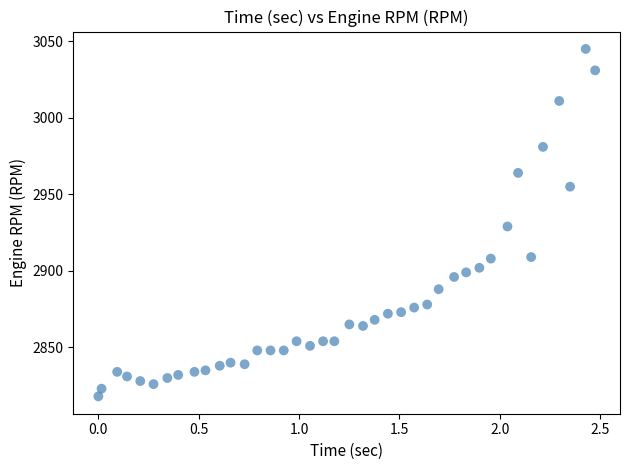

What is the range of Y values (max minus min)?

227